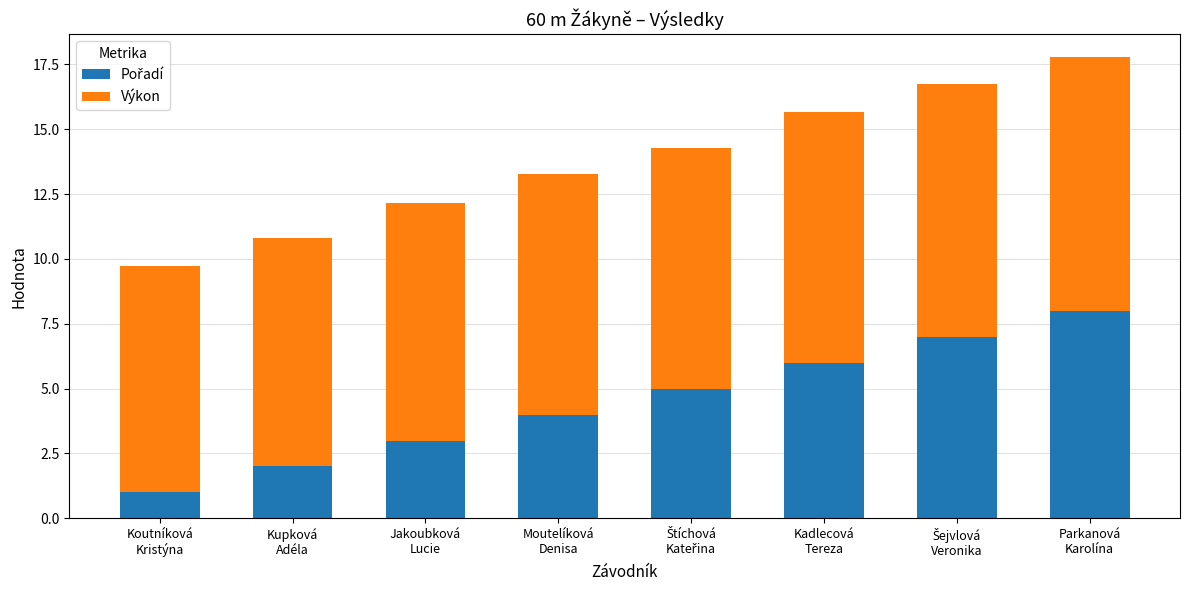

Are the bars grouped side by side (vs. stacked)?

No